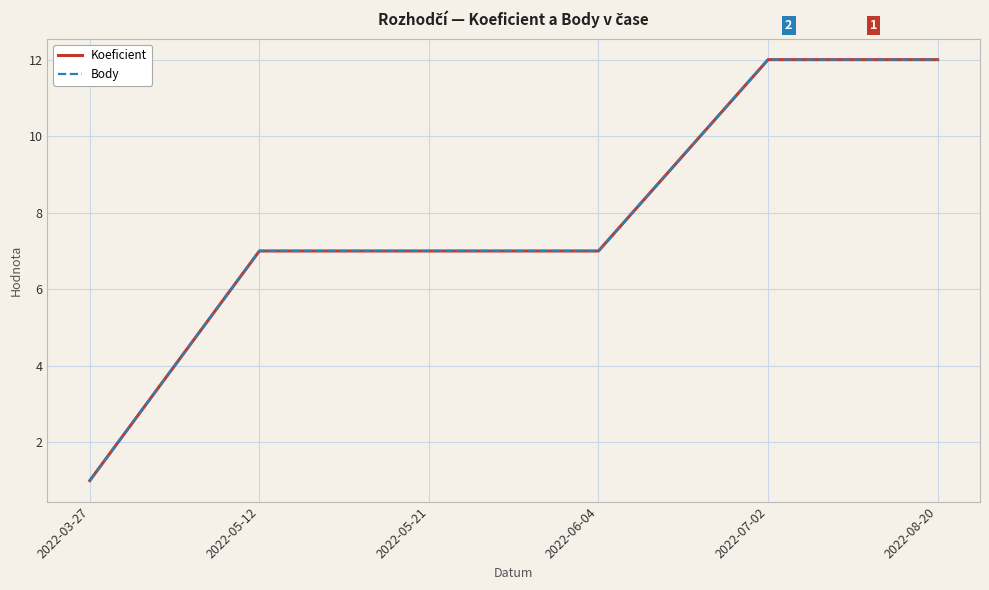

Is this an area chart (filled region under the line)?

No